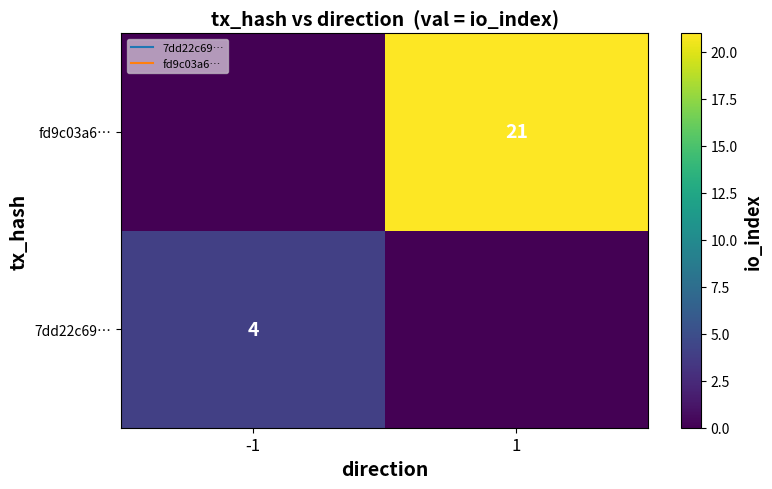

List the labels in order of 7dd22c69… value, smallest first.

1, -1